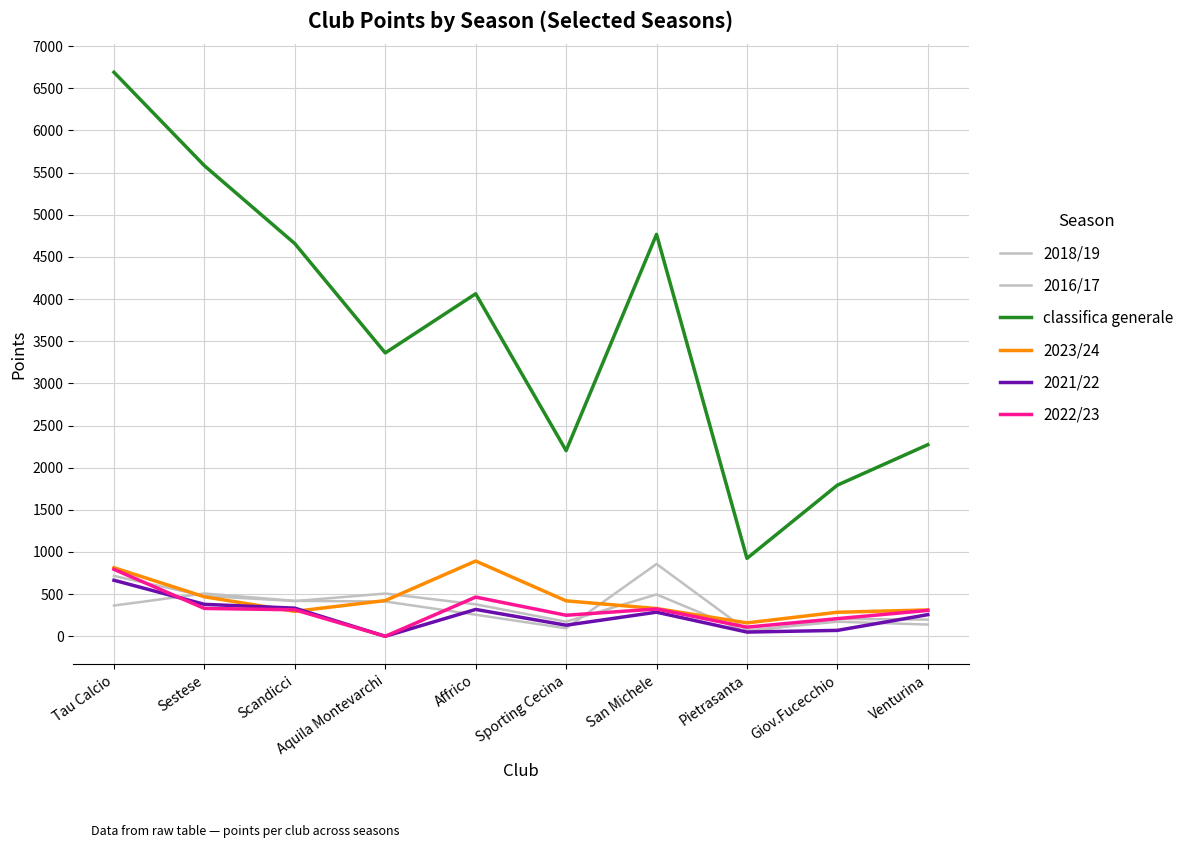

Does the chart display data point markers on the line(s)?

No